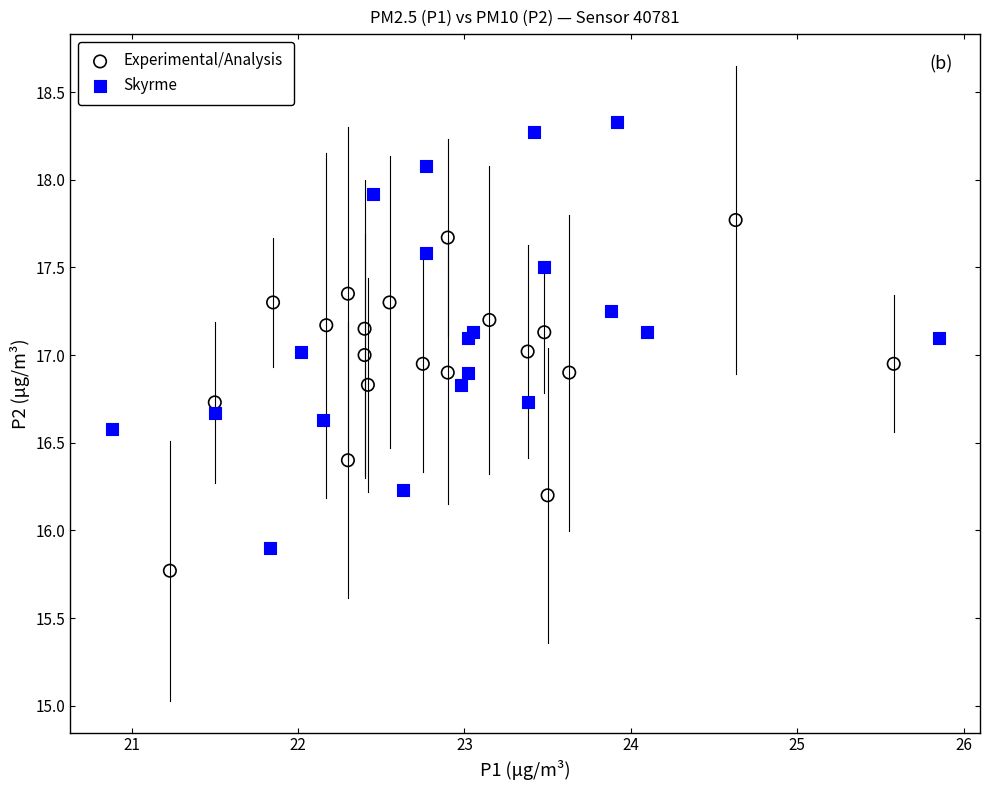

What are all the series names shown in the legend?

Experimental/Analysis, Skyrme